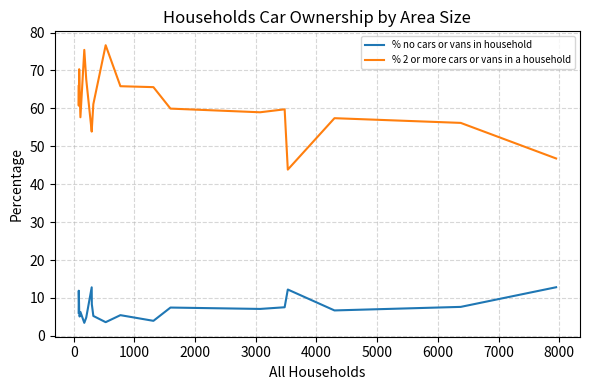

Which series has the largest total across all categories?

% 2 or more cars or vans in a household